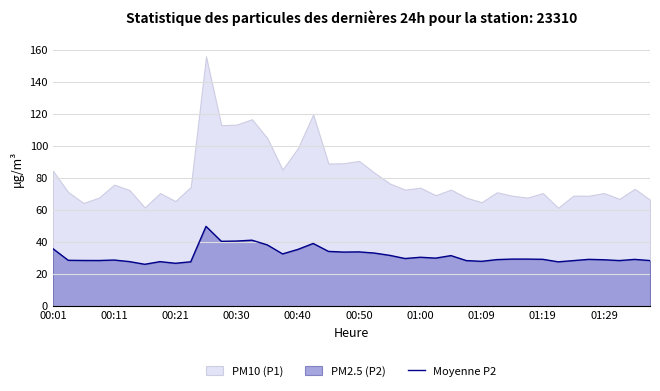

What is the maximum value for Moyenne P2?

49.8